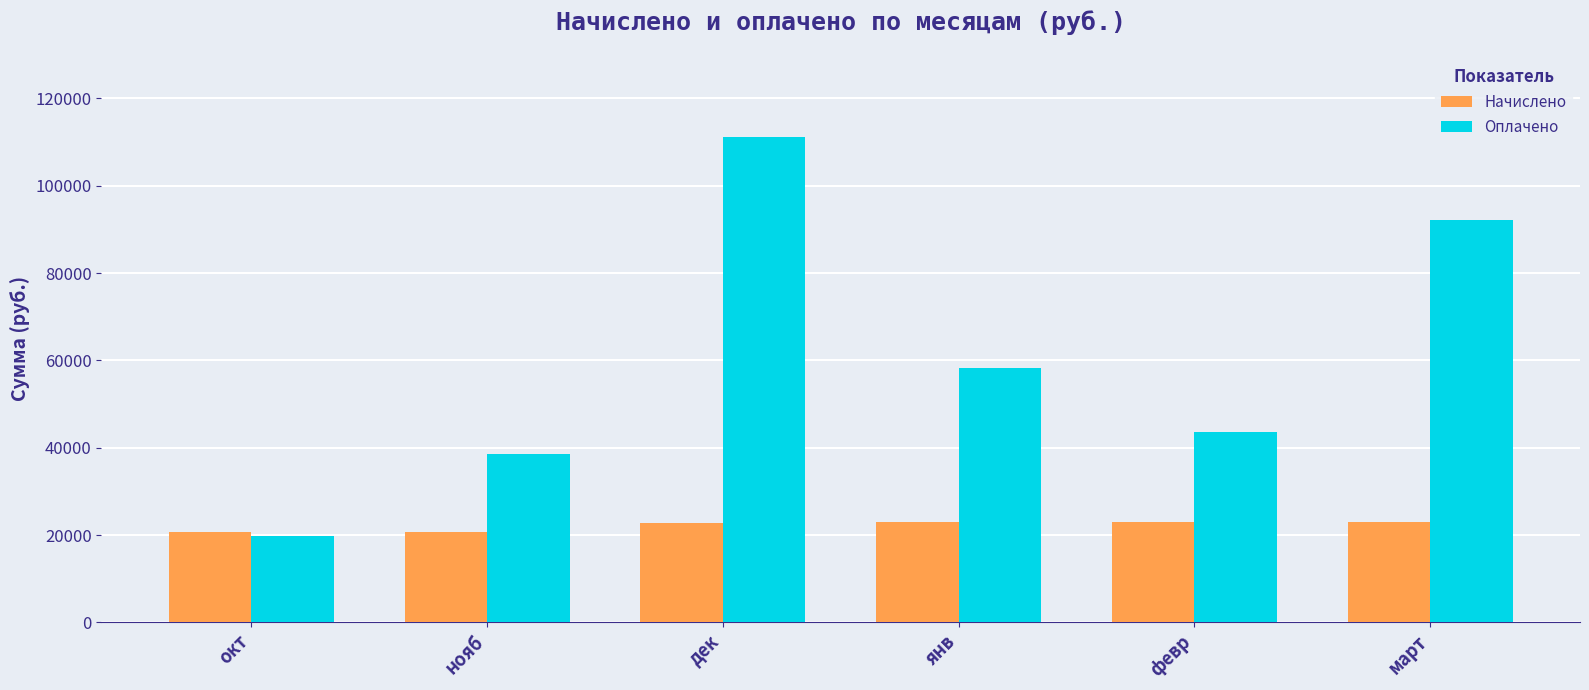

Rank the series at янв from lowest to highest value.

Начислено, Оплачено